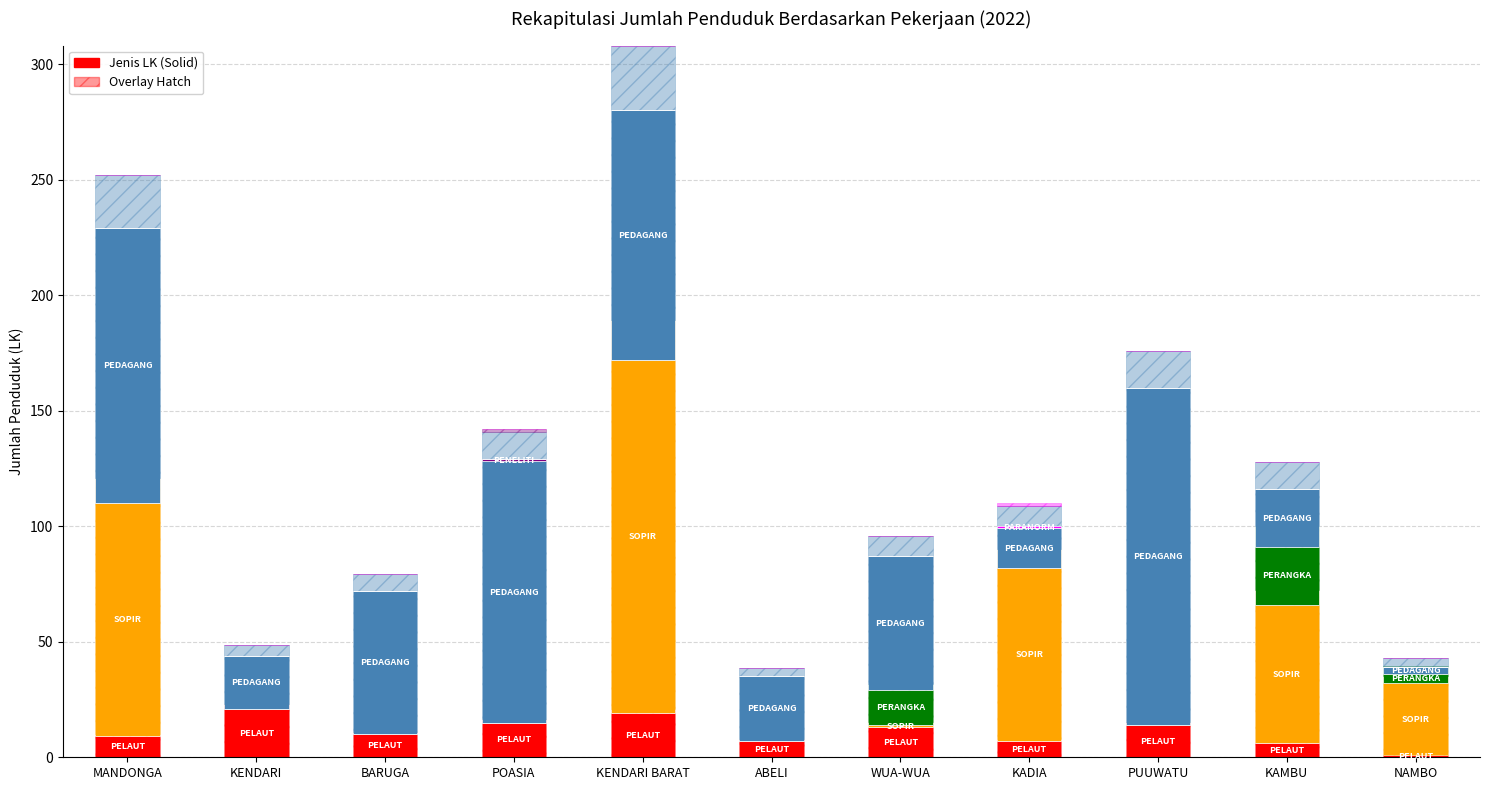

What is the label of the 1st bar from the left?

MANDONGA